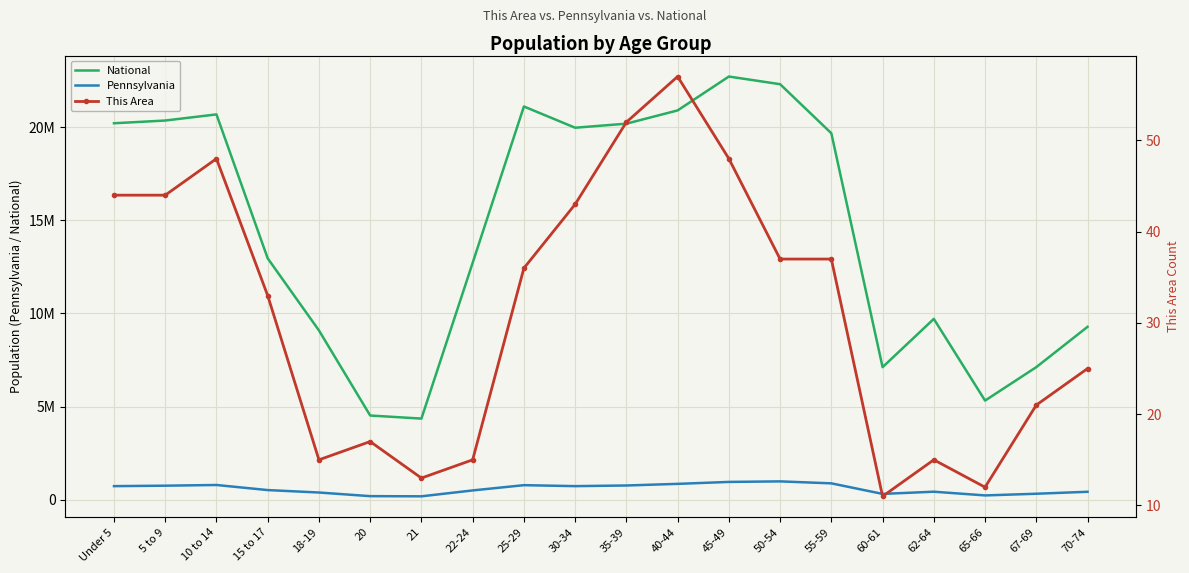

Reading left to right, transcribe all the data shown in this chart.

National: 20201362	20348657	20677194	12954254	9086089	4519129	4354294	12712576	21101849	19962099	20179642	20890964	22708591	22298125	19664805	7113727	9704197	5319902	7115361	9278166
Pennsylvania: 729538	753635	791151	517831	387235	191942	183257	498947	781527	729592	764287	851382	955763	984641	879048	312575	430721	231623	321379	426536
This Area: 44	44	48	33	15	17	13	15	36	43	52	57	48	37	37	11	15	12	21	25